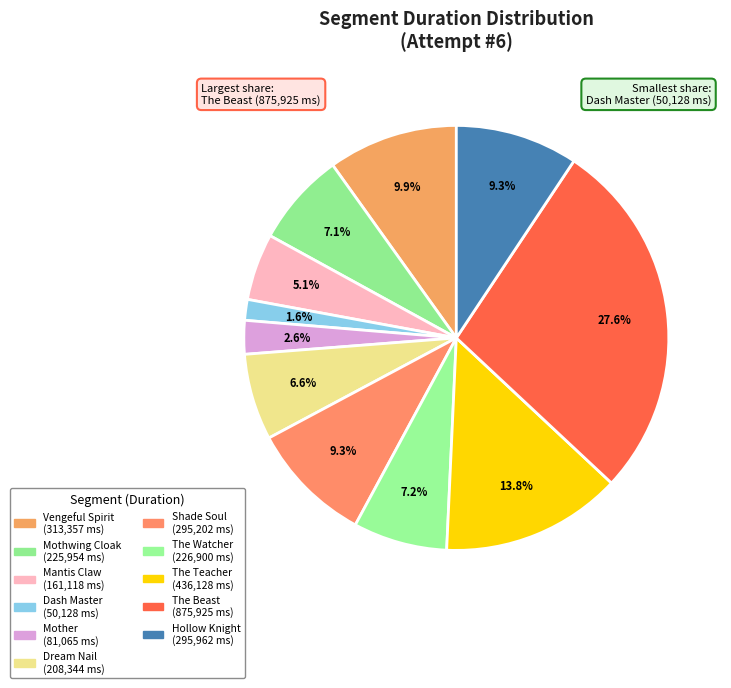

What percentage is the The Watcher slice, to the nearest percent?

7%